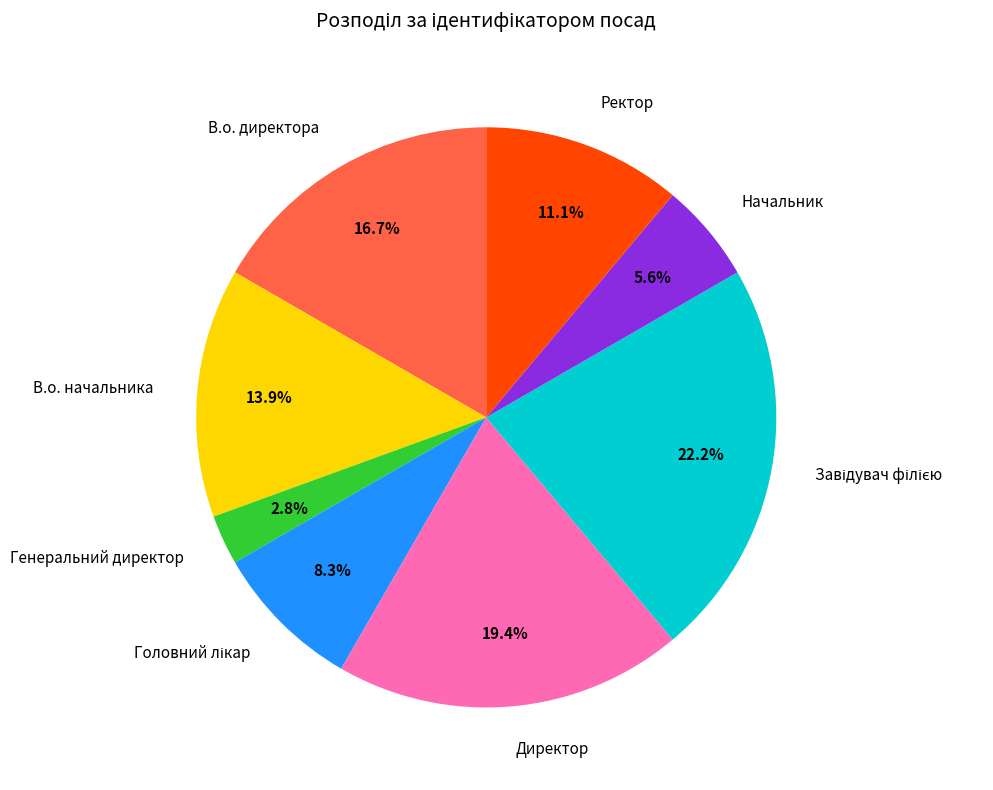

Between Директор and Ректор, which is larger?

Директор